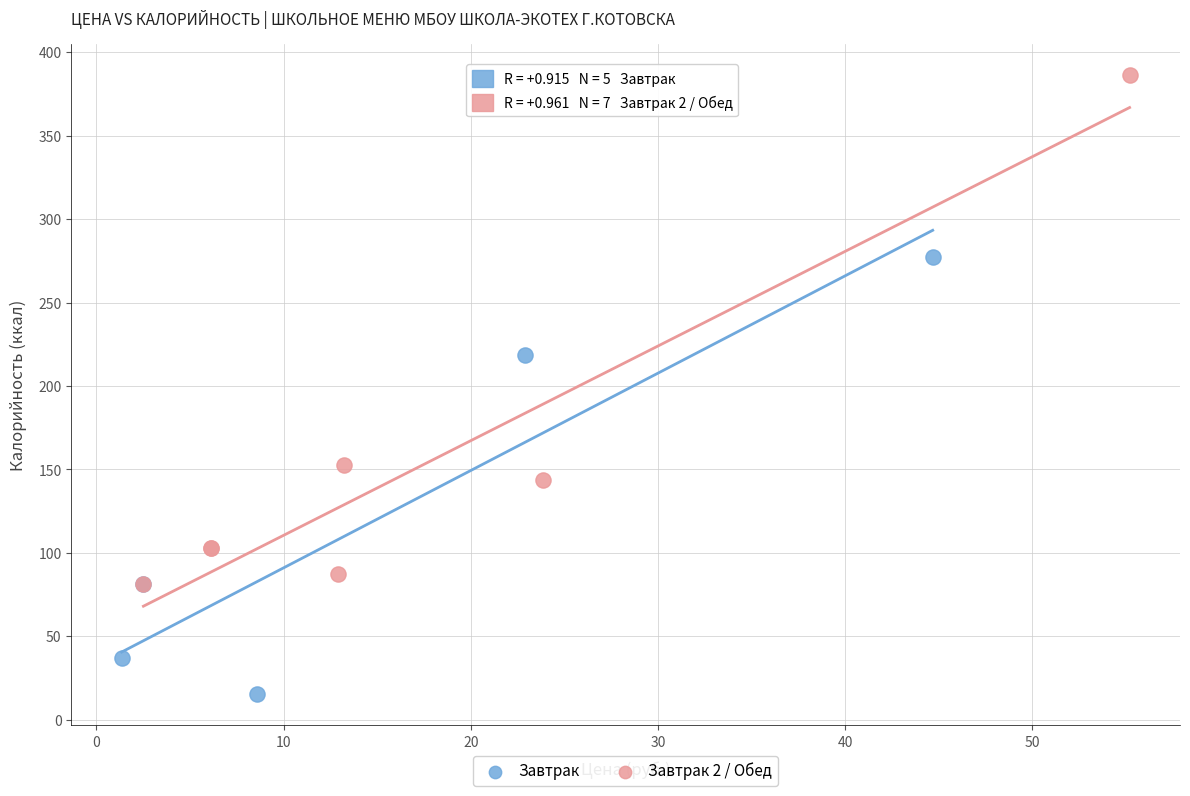

What are all the series names shown in the legend?

Завтрак, Завтрак 2 / Обед